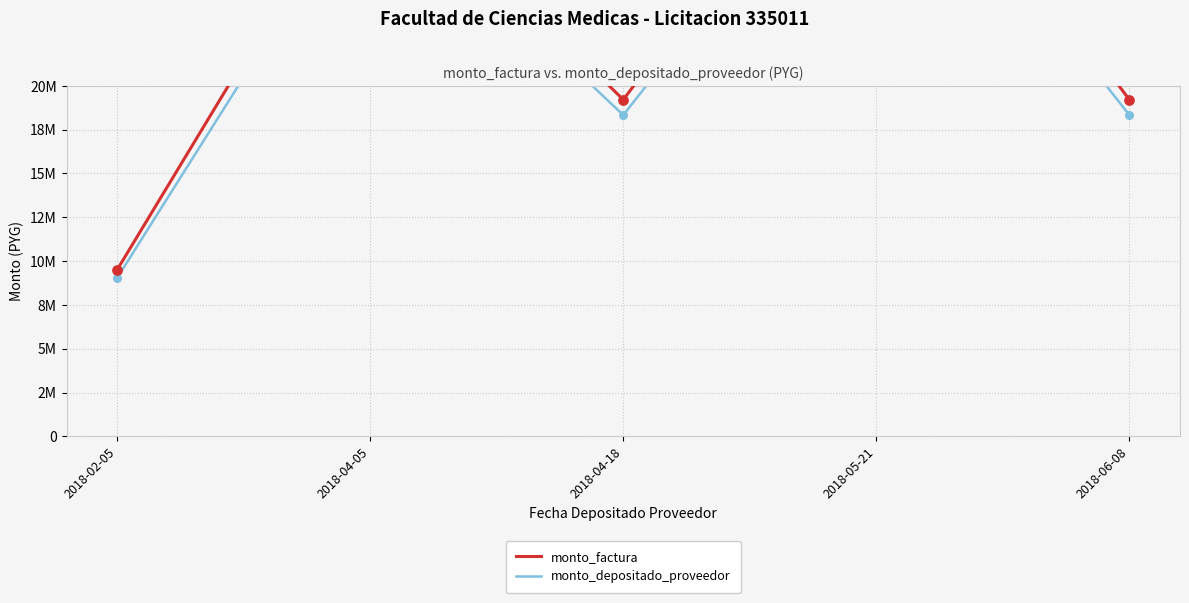

Which series reaches the maximum Y coordinate?

monto_factura